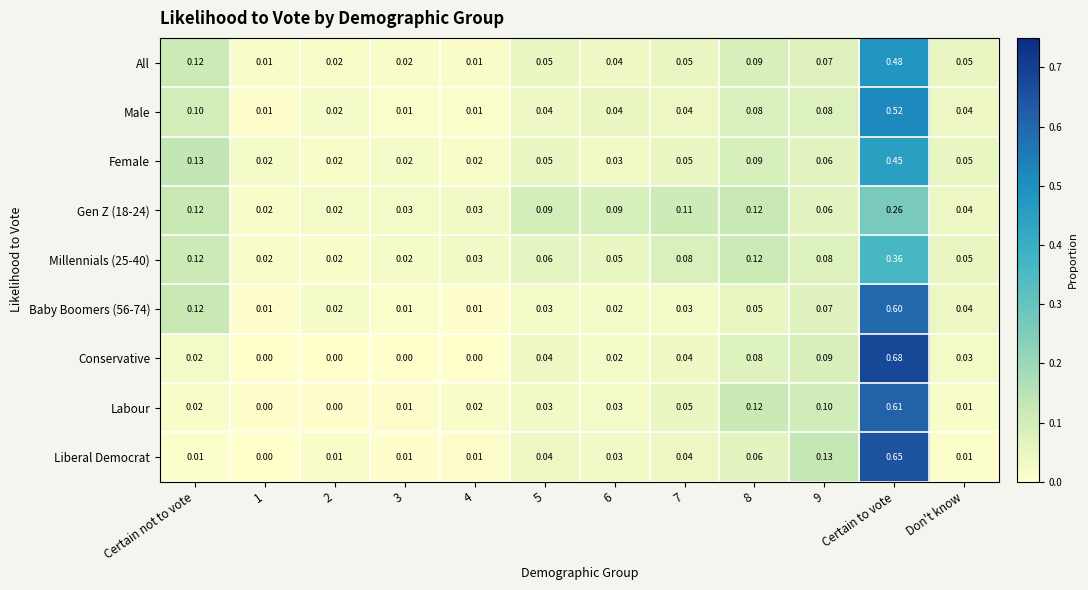

Count the number of data series in this chart.

9